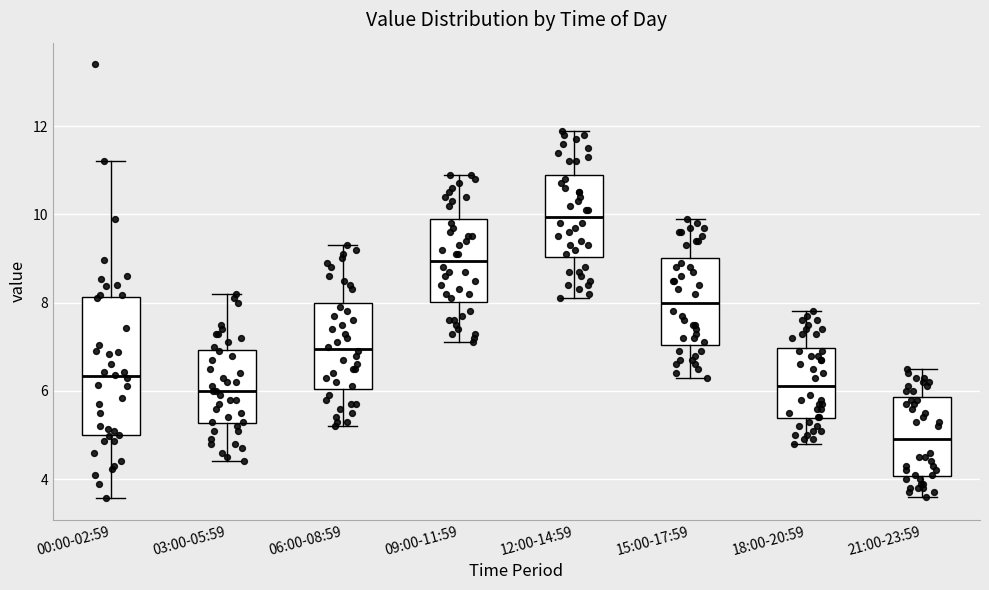

Reading left to right, read every box against the y-axis: the position of its median line, the range the box covers, and the ends of its whiskers. The values are not printed on the chart, so give them approximately, as read against the axis.

00:00-02:59: median 6.4, box 5.0 to 8.2, whiskers 3.6 to 11.2
03:00-05:59: median 6.0, box 5.2 to 7.0, whiskers 4.4 to 8.2
06:00-08:59: median 7.0, box 6.0 to 8.0, whiskers 5.2 to 9.4
09:00-11:59: median 9.0, box 8.0 to 10.0, whiskers 7.2 to 11.0
12:00-14:59: median 10.0, box 9.0 to 11.0, whiskers 8.2 to 12.0
15:00-17:59: median 8.0, box 7.0 to 9.0, whiskers 6.4 to 10.0
18:00-20:59: median 6.2, box 5.4 to 7.0, whiskers 4.8 to 7.8
21:00-23:59: median 5.0, box 4.0 to 5.8, whiskers 3.6 to 6.6